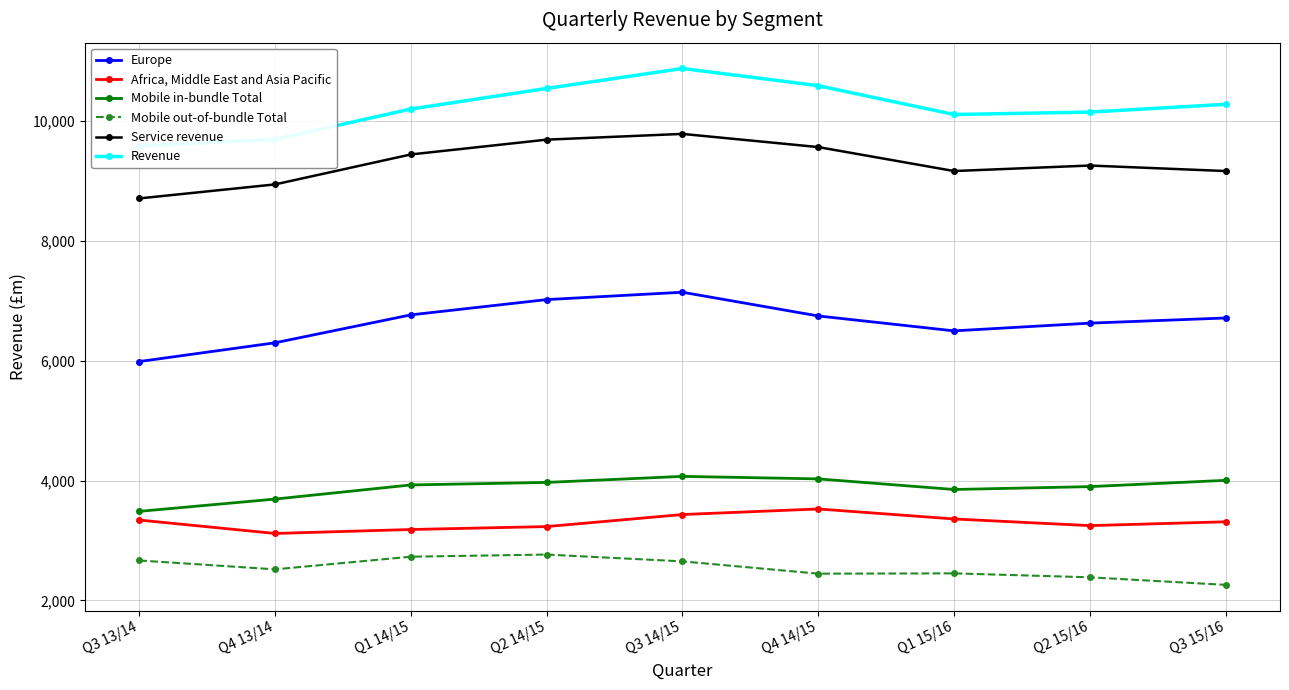

Which series has the widest spread of values?

Revenue